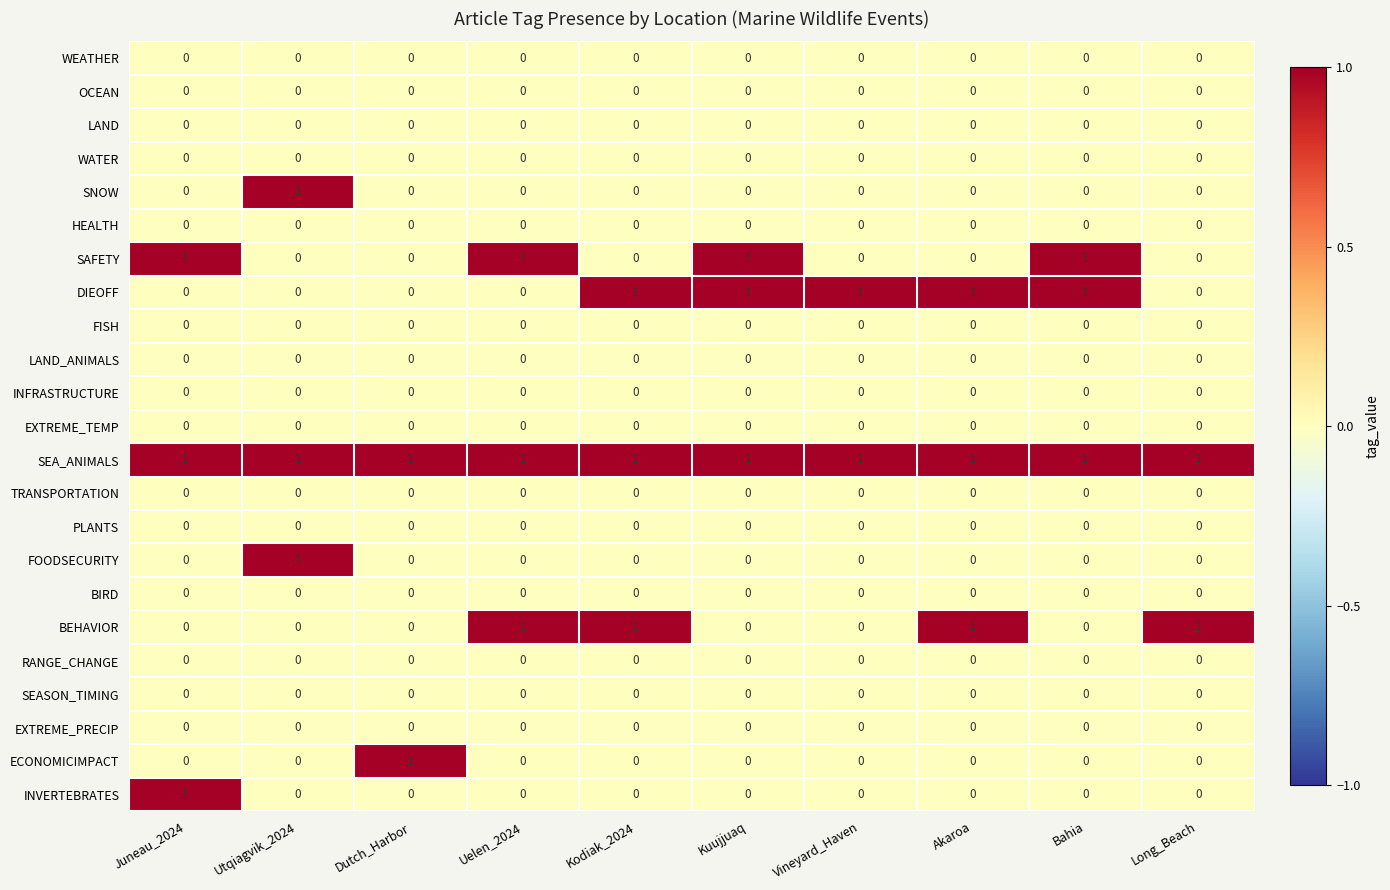

At how many categories does at least one series exceed 0?

10